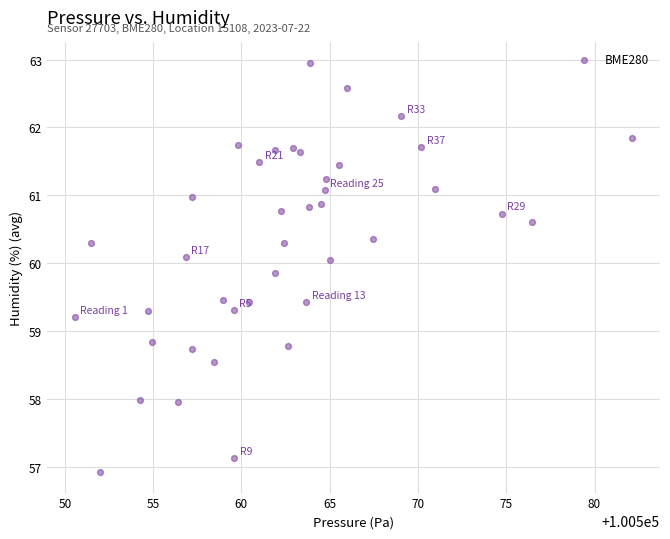

What is the range of X values (max minus min)?

31.6